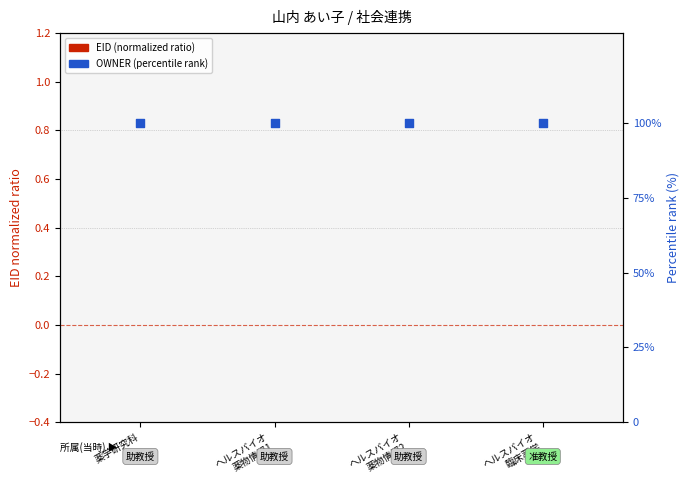

At which category is the sum across all series the highest?

薬学研究科